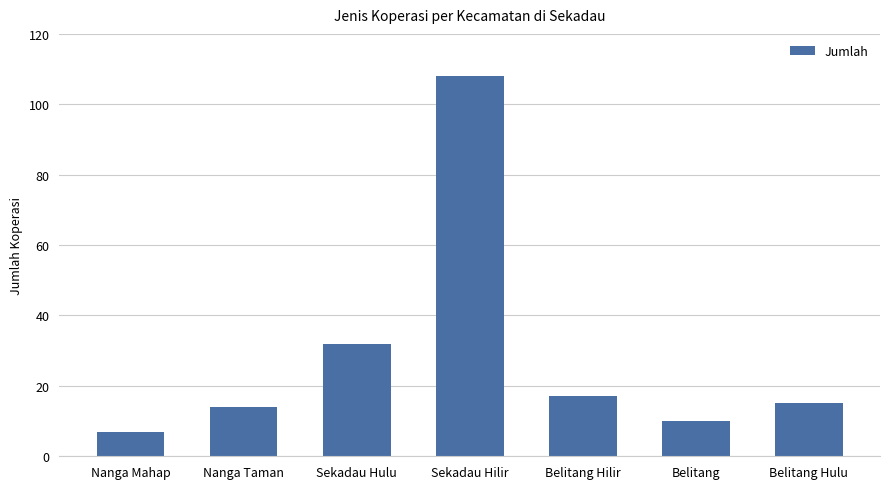

What is the minimum value shown in the chart?

7